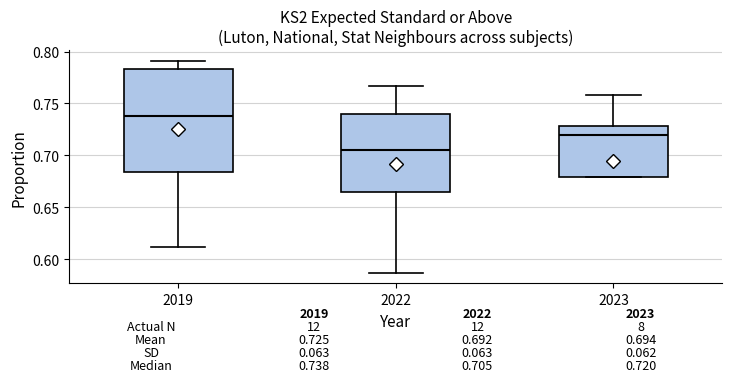

Which box has the lowest median line?

2022